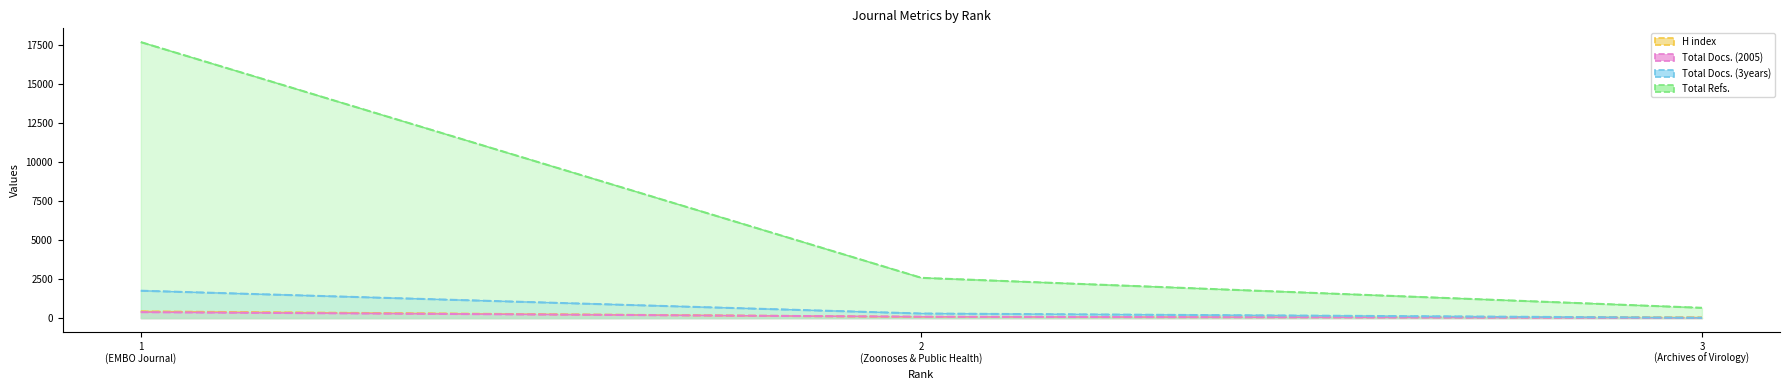

Which category has the lowest value in the Total Docs. (2005) series?

3 (Archives of Virology)